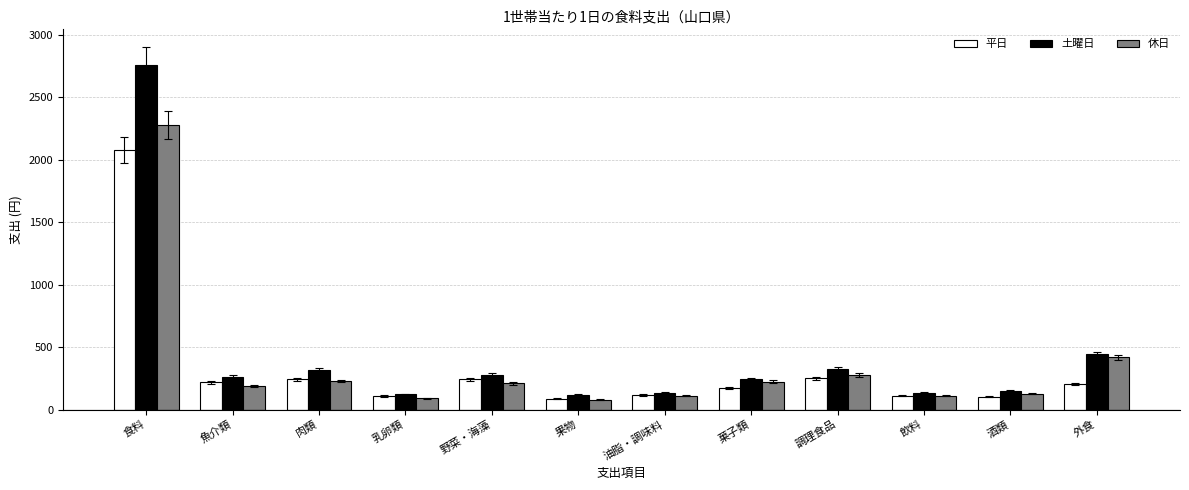

Are the bars grouped side by side (vs. stacked)?

Yes